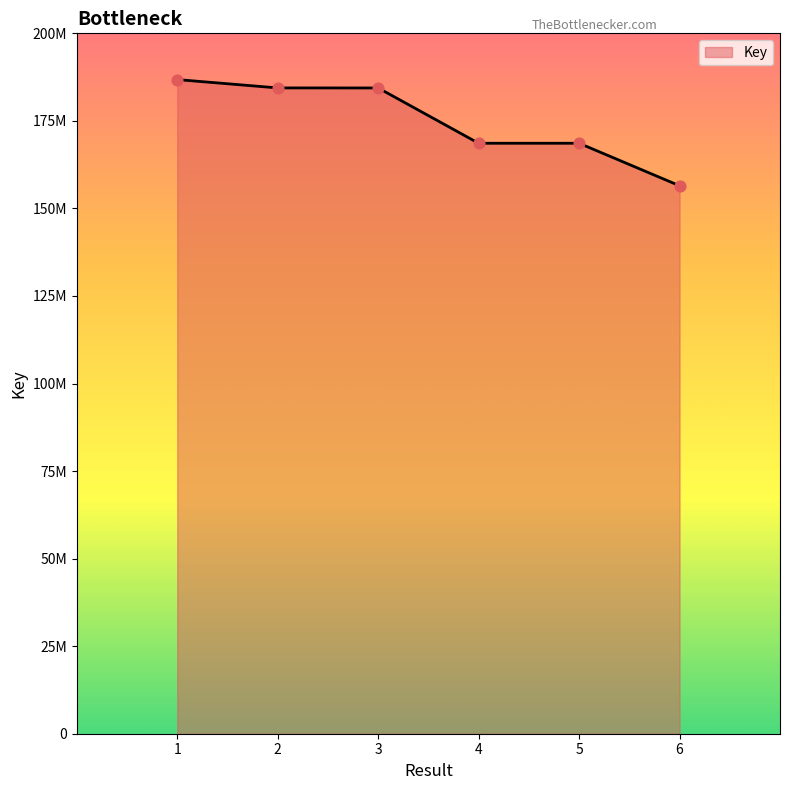

Approximately how many times larger is the value at 1 compared to 4?

1.1